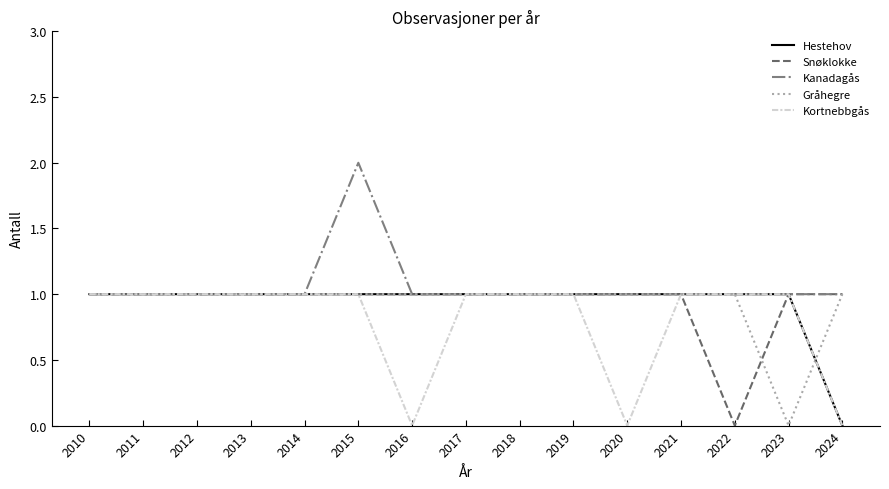

Which series changed the most between 2011 and 2022?

Snøklokke